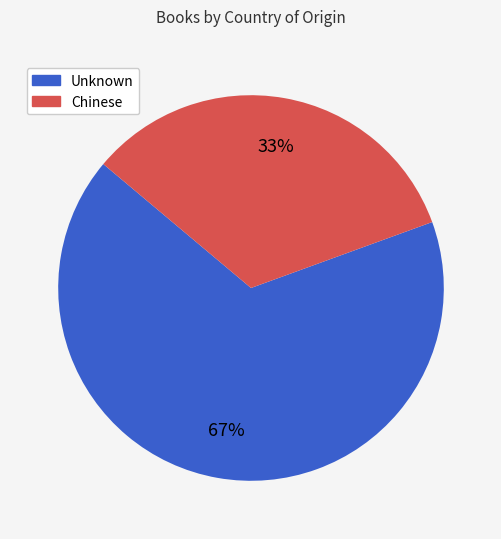

Count the number of slices in the pie.

2